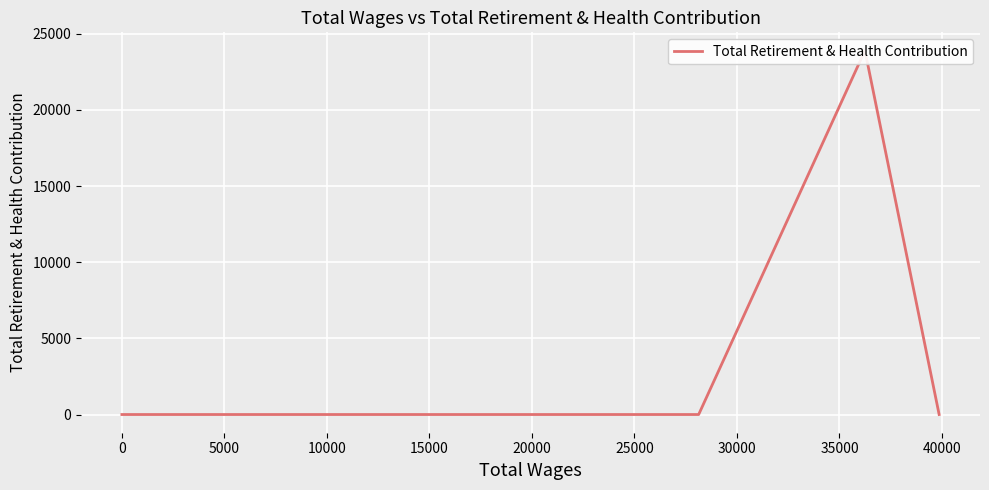

What is the sum of all values?

23904